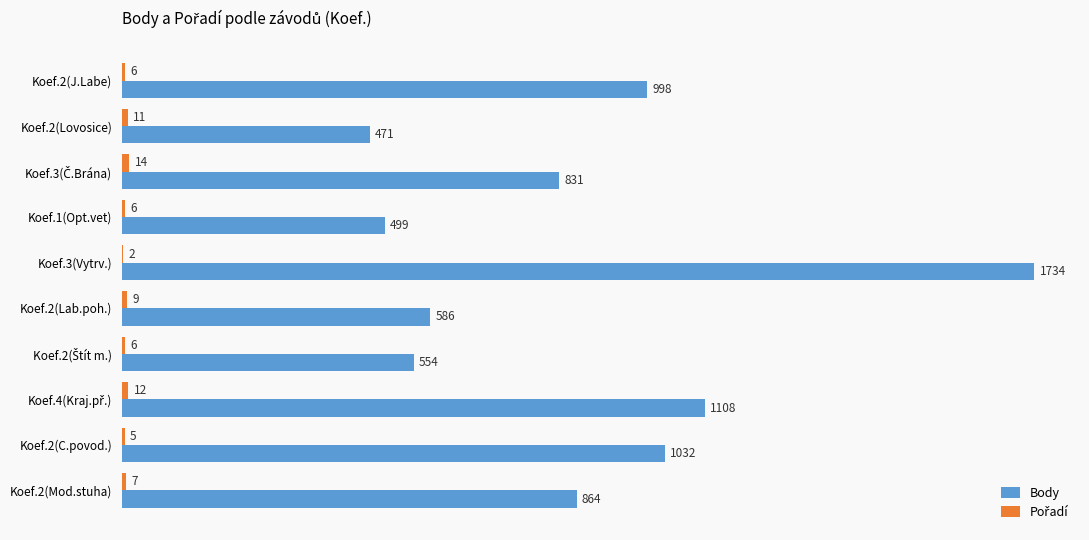

How many categories are shown in the chart?

10